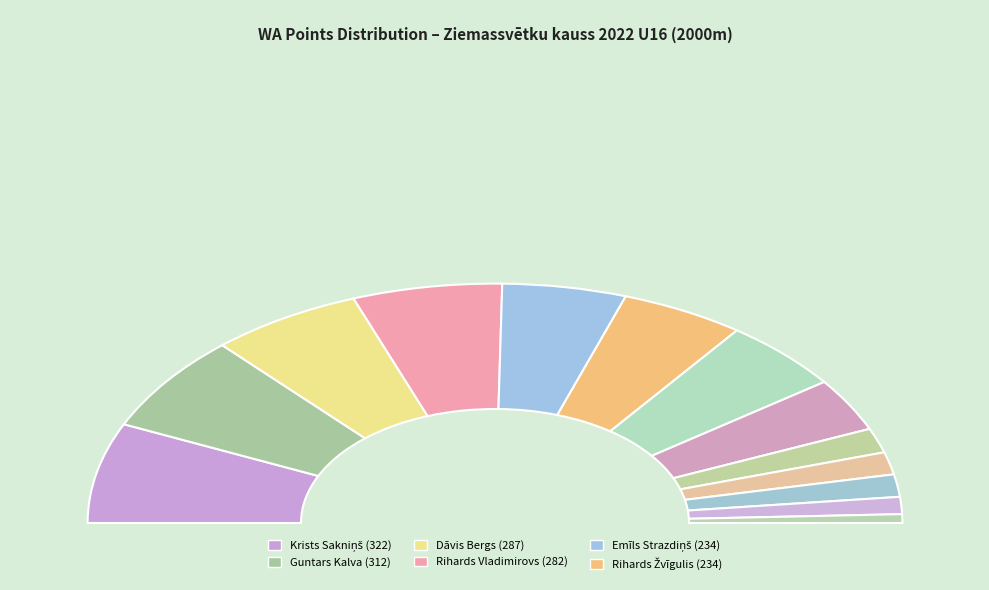

Count the number of slices in the pie.

13